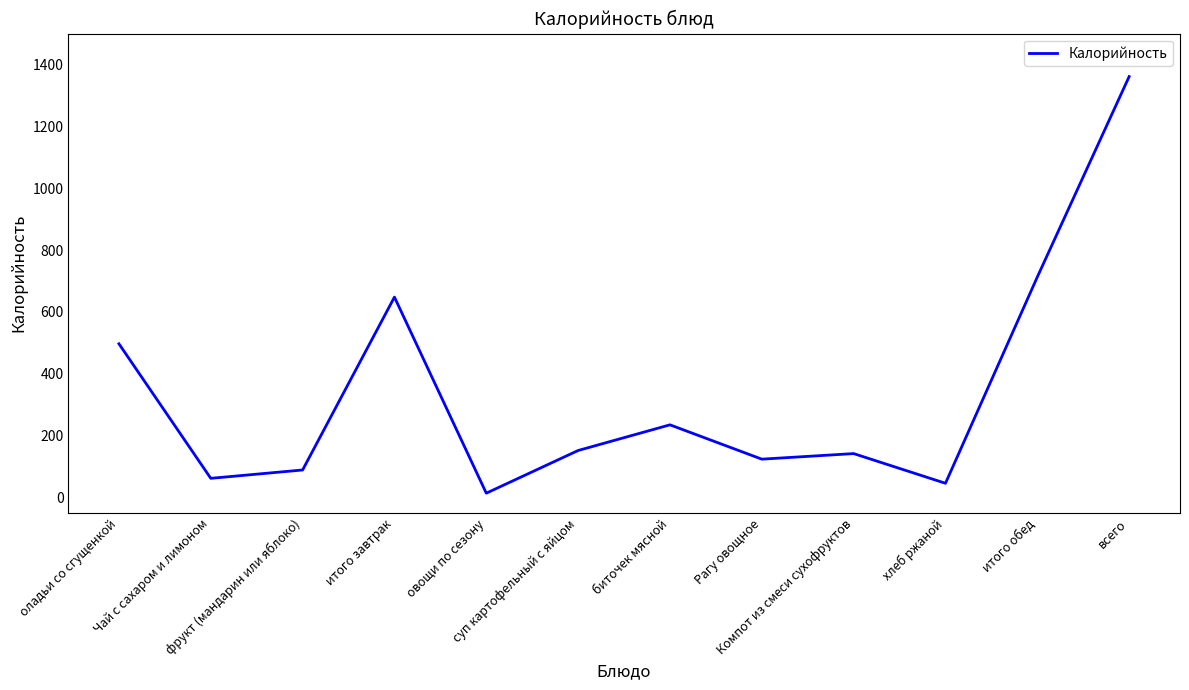

What is the greatest value displayed?

1361